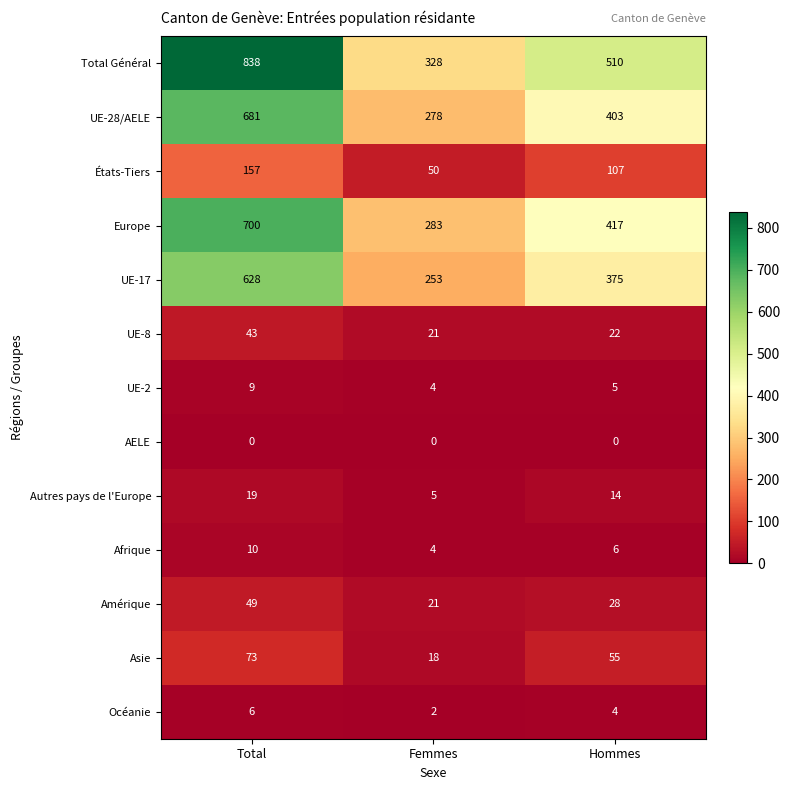

At which category is the sum across all series the highest?

Total